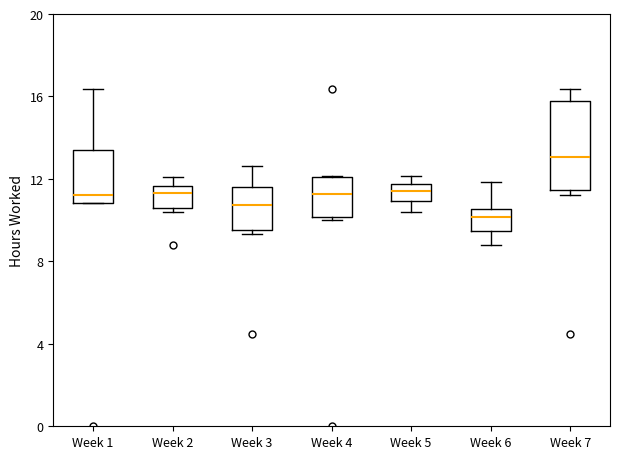

Where does the upper whisker of the box for Week 1 end on the y-axis? The values are not printed on the chart, so give them approximately, as read against the axis.

16.5